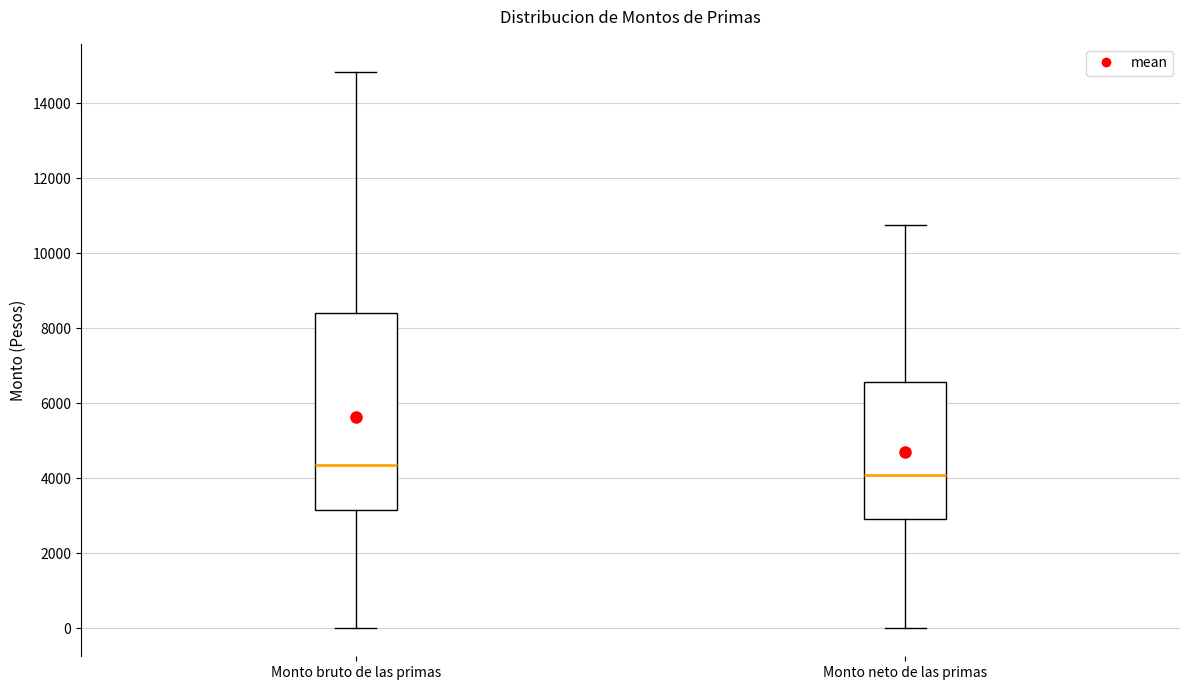

Which box's median line is the highest?

Monto bruto de las primas